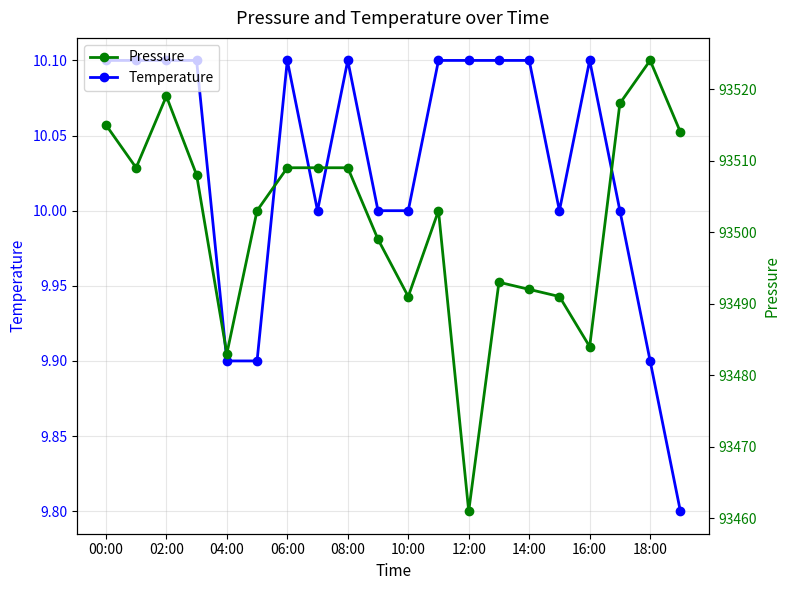

What are all the series names shown in the legend?

Temperature, Pressure